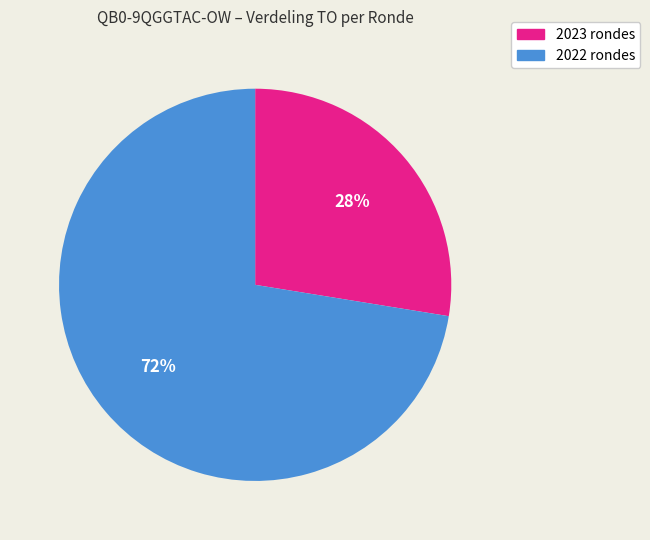

Does 2023 rondes account for over 50% of the chart?

No